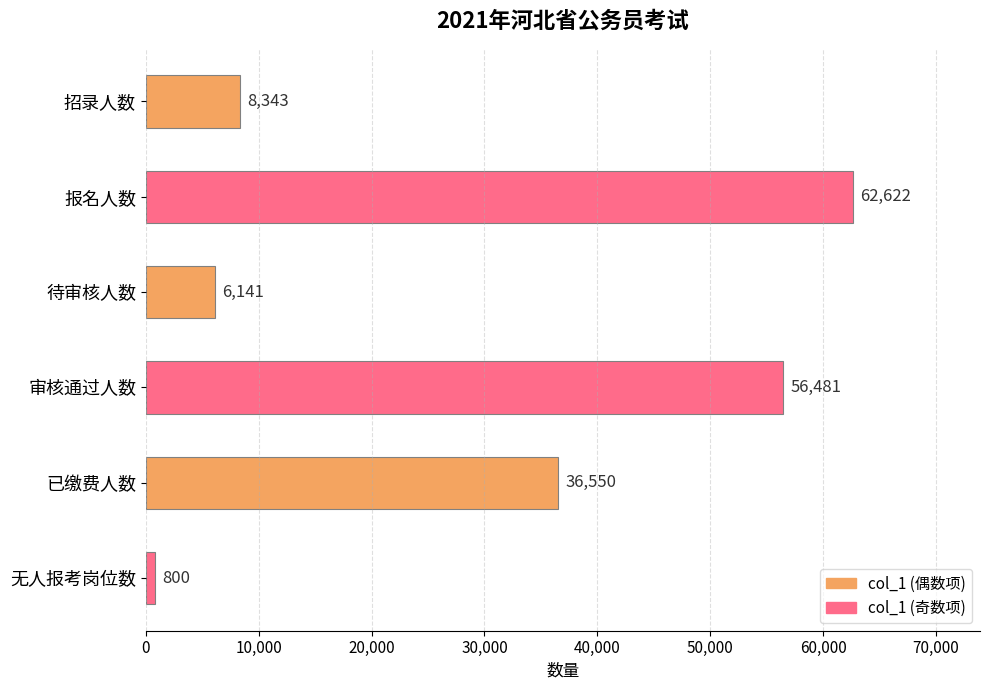

True or false: the data shows 56481 at 审核通过人数.

True